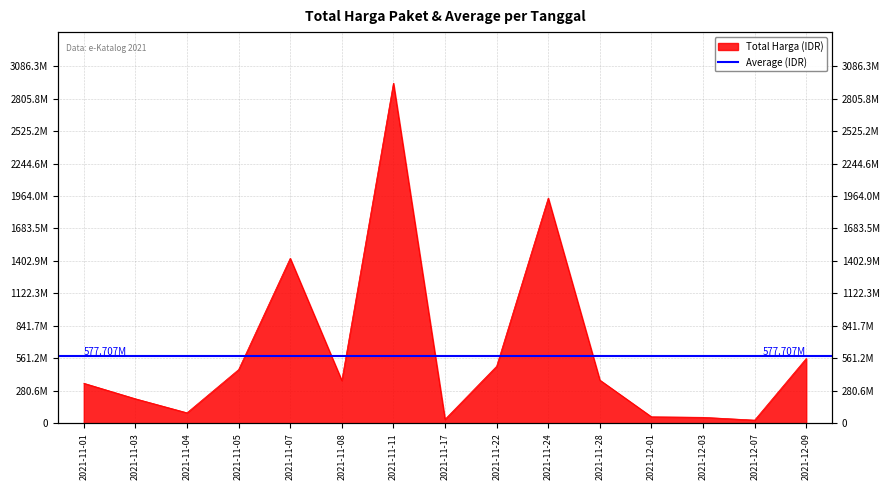

At which category does the chart reach its minimum across all series?

2021-12-07